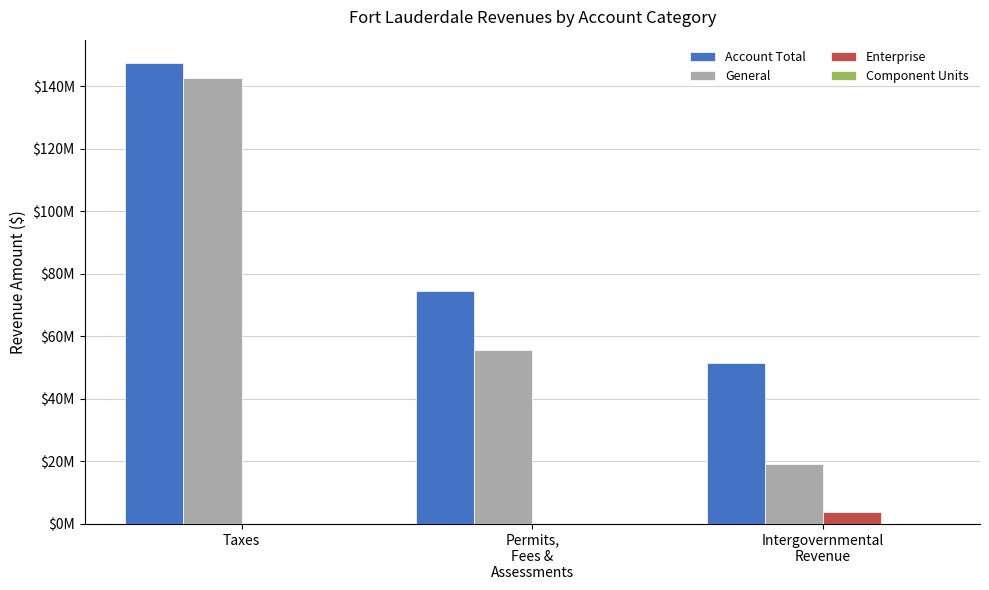

Are the bars horizontal?

No